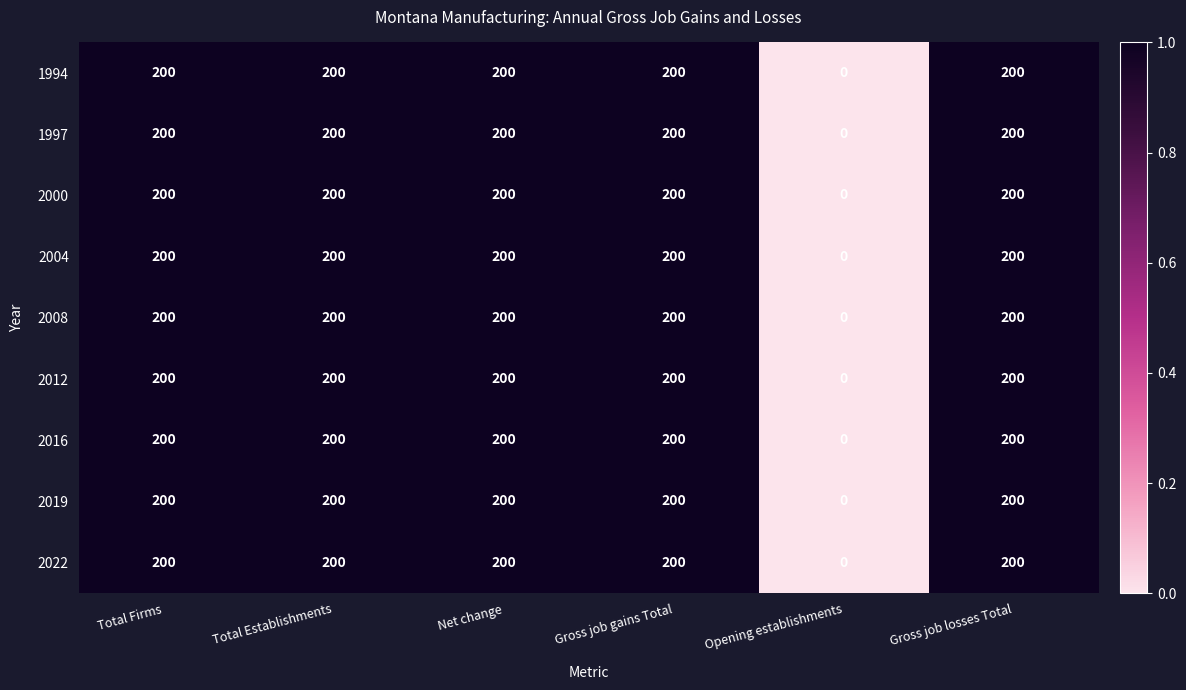

Read the 1994 value at Net change, to the nearest 50.

200